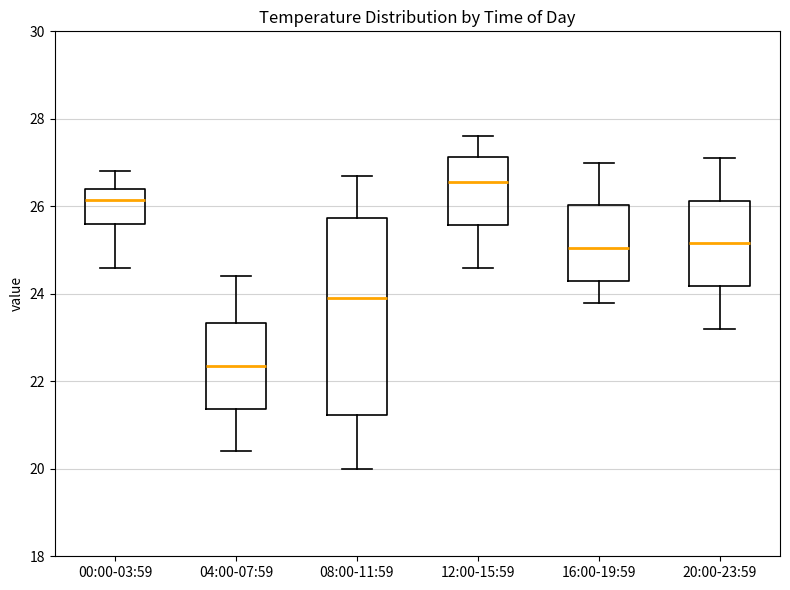

Reading left to right, read every box against the y-axis: the position of its median line, the range the box covers, and the ends of its whiskers. The values are not printed on the chart, so give them approximately, as read against the axis.

00:00-03:59: median 26.2, box 25.6 to 26.4, whiskers 24.6 to 26.8
04:00-07:59: median 22.4, box 21.4 to 23.4, whiskers 20.4 to 24.4
08:00-11:59: median 24.0, box 21.2 to 25.8, whiskers 20.0 to 26.8
12:00-15:59: median 26.6, box 25.6 to 27.2, whiskers 24.6 to 27.6
16:00-19:59: median 25.0, box 24.4 to 26.0, whiskers 23.8 to 27.0
20:00-23:59: median 25.2, box 24.2 to 26.2, whiskers 23.2 to 27.2